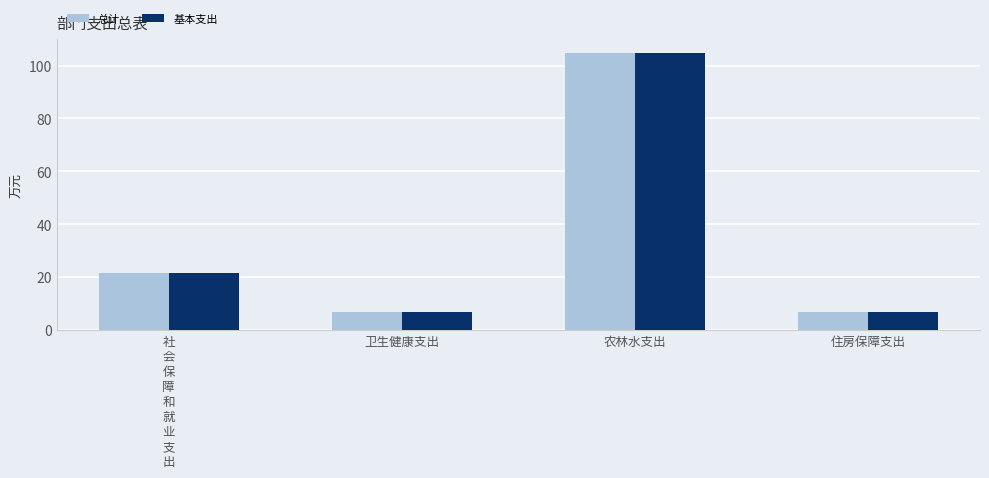

Does the chart contain stacked bars?

No